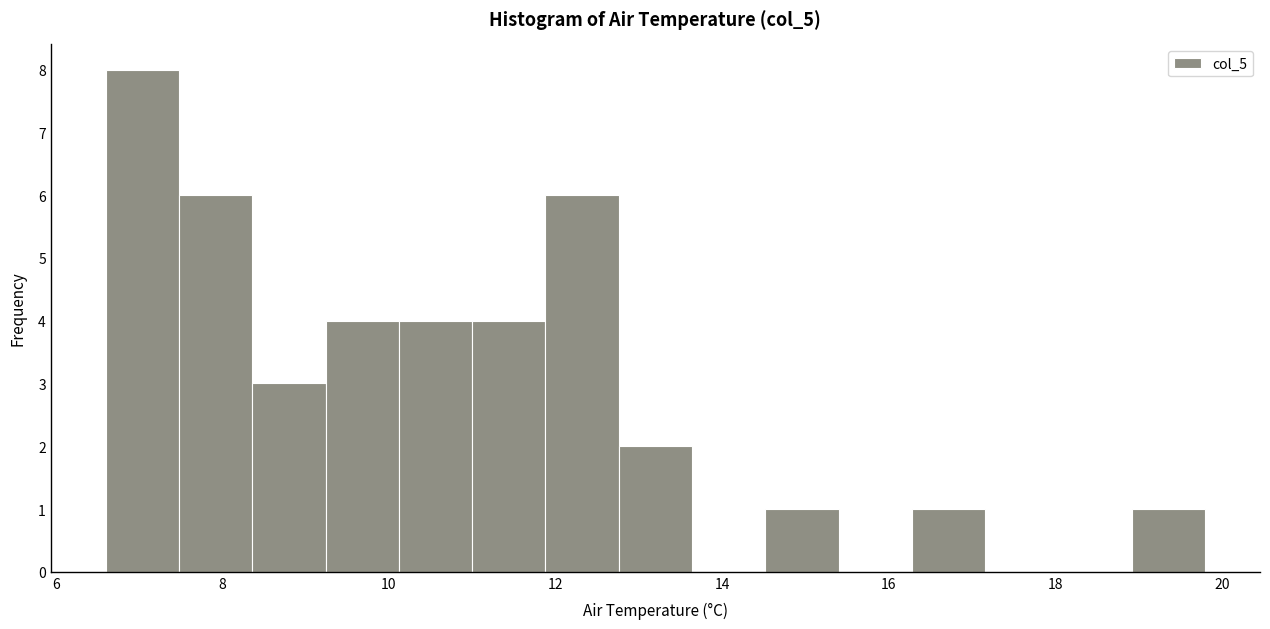

Reading left to right, list every bar in this chart as the range it spans on the x-axis followed by its height. Neither the bar edges nor the heights are printed on the chart, so give them approximately, as read against the axes.

6.60 to 7.48: 8
7.48 to 8.36: 6
8.36 to 9.24: 3
9.24 to 10.12: 4
10.12 to 11.00: 4
11.00 to 11.88: 4
11.88 to 12.76: 6
12.76 to 13.64: 2
13.64 to 14.52: 0
14.52 to 15.40: 1
15.40 to 16.28: 0
16.28 to 17.16: 1
17.16 to 18.04: 0
18.04 to 18.92: 0
18.92 to 19.80: 1